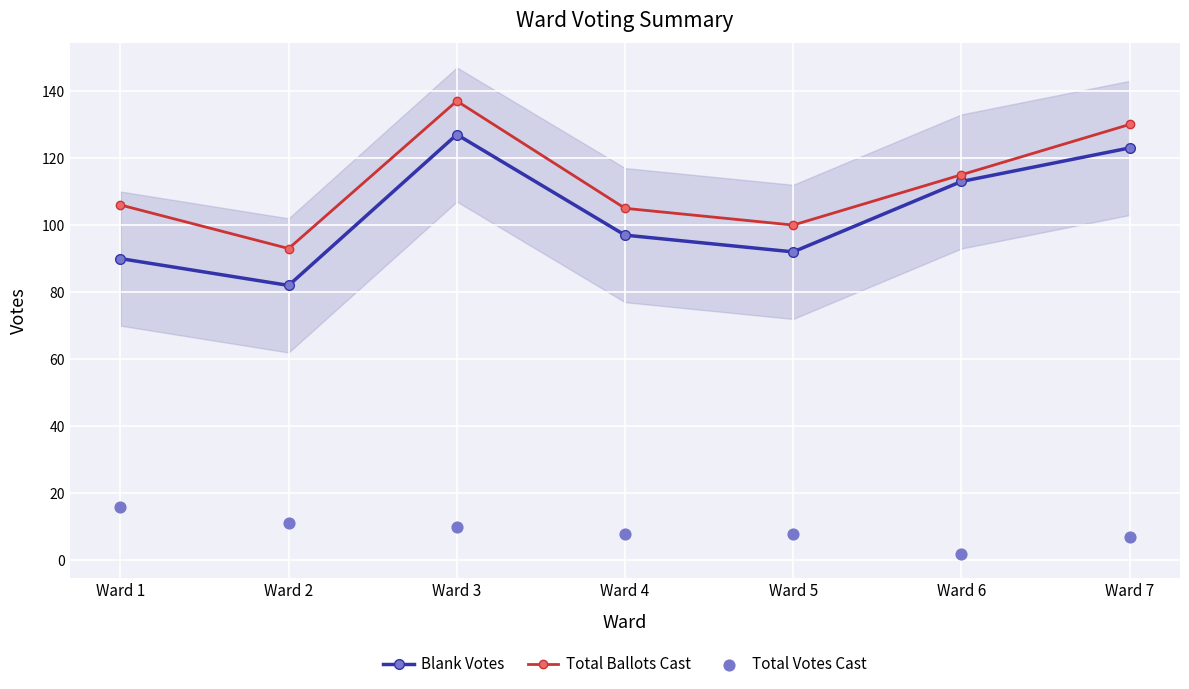

What is the total value across all series at Ward 5?

200